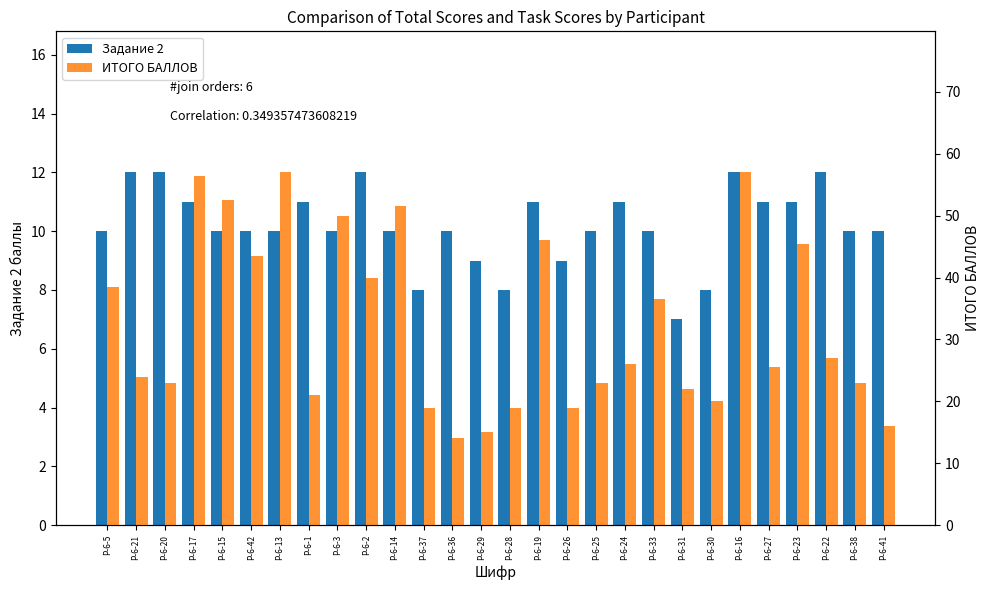

What is the label of the 6th bar from the right?

Р-6-16